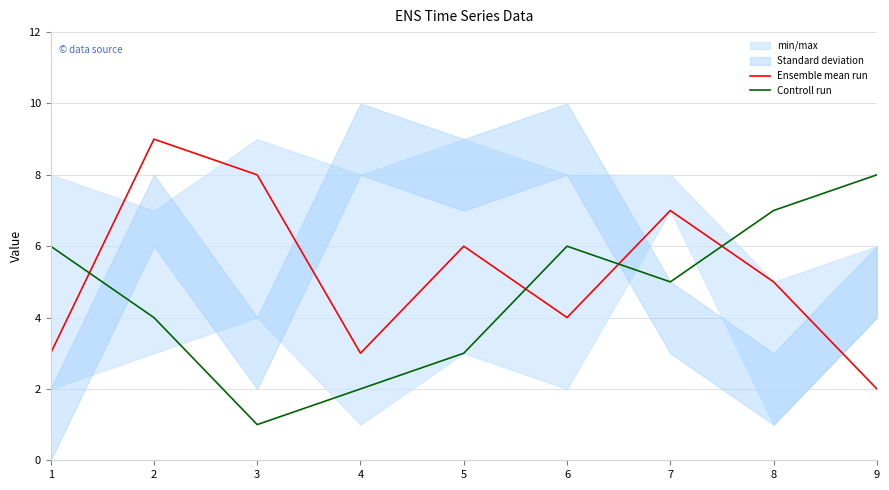

Is this an area chart (filled region under the line)?

No